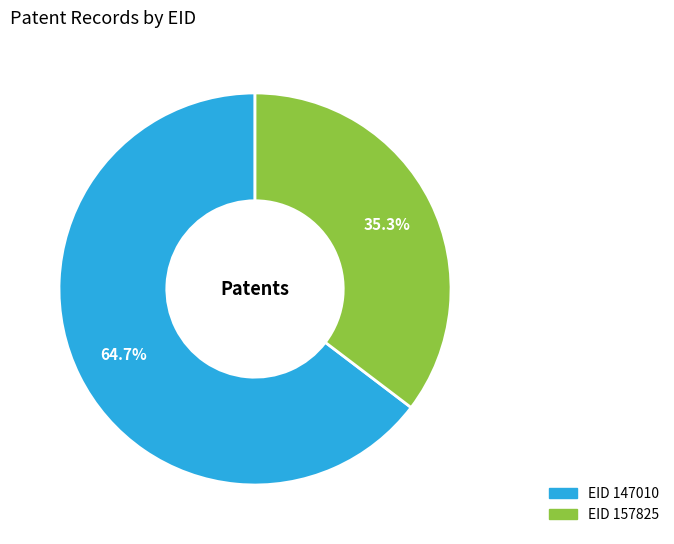

To the nearest percent, what is the average slice percentage?

50%